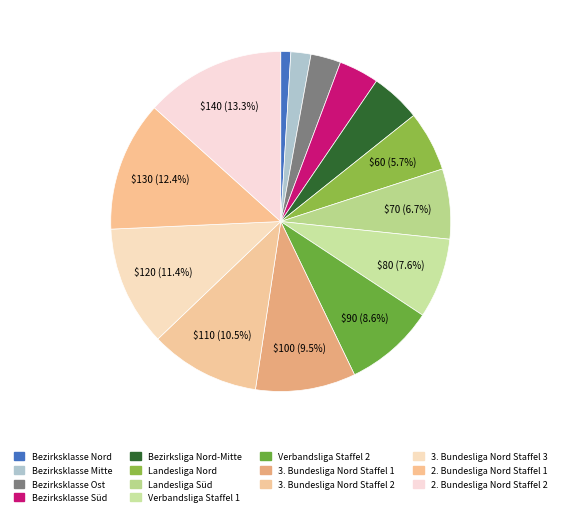

To the nearest percent, what is the average slice percentage?

7%